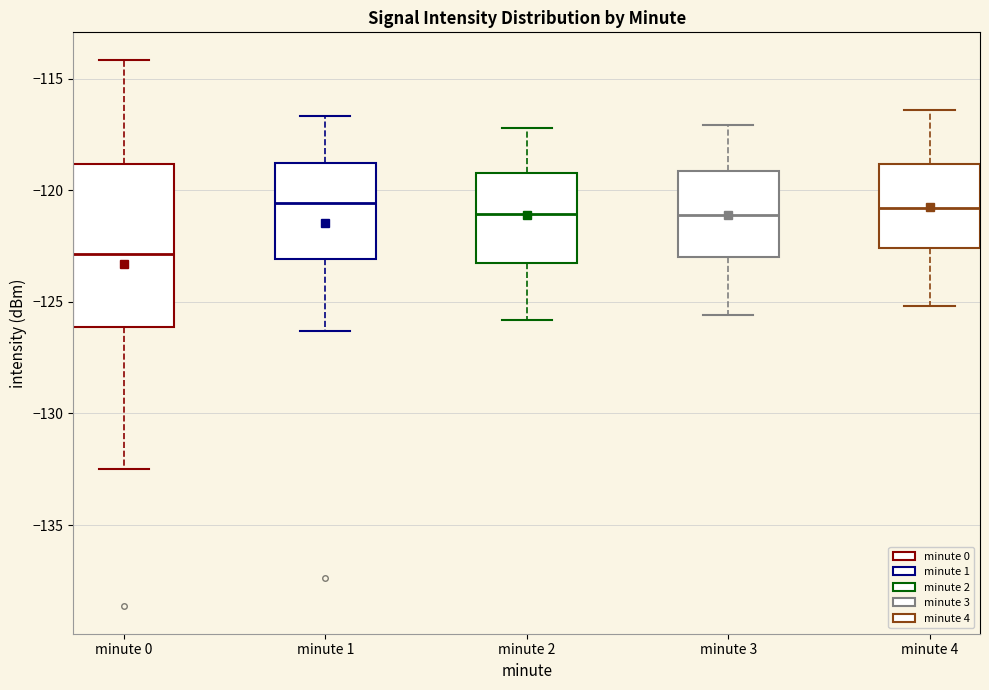

Reading left to right, transcribe this box plot: for each box, give where its median line is, the range the box spans, and where its two whiskers end, as read against the y-axis. The values are not printed on the chart, so give them approximately, as read against the axis.

minute 0: median -123.0, box -126.0 to -119.0, whiskers -132.5 to -114.0
minute 1: median -120.5, box -123.0 to -119.0, whiskers -126.5 to -116.5
minute 2: median -121.0, box -123.5 to -119.0, whiskers -126.0 to -117.0
minute 3: median -121.0, box -123.0 to -119.0, whiskers -125.5 to -117.0
minute 4: median -121.0, box -122.5 to -119.0, whiskers -125.0 to -116.5